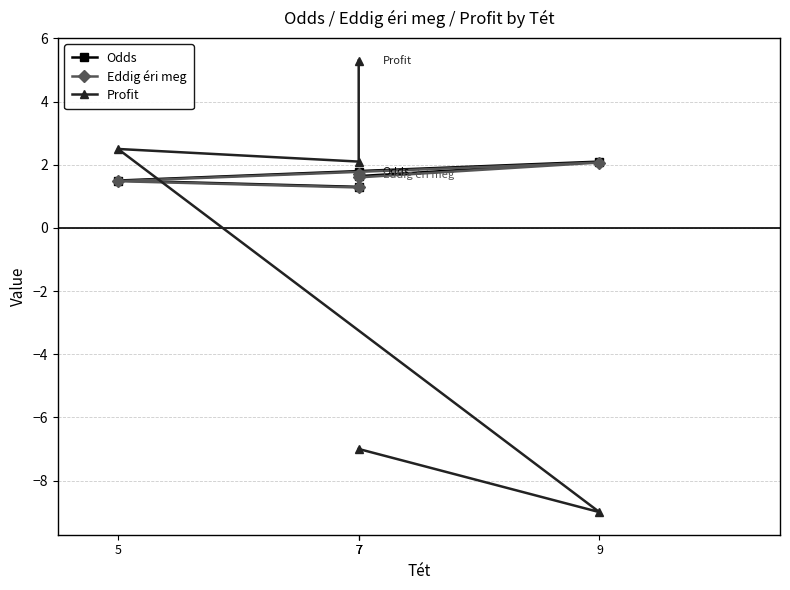

At which label does Profit reach its peak?

7